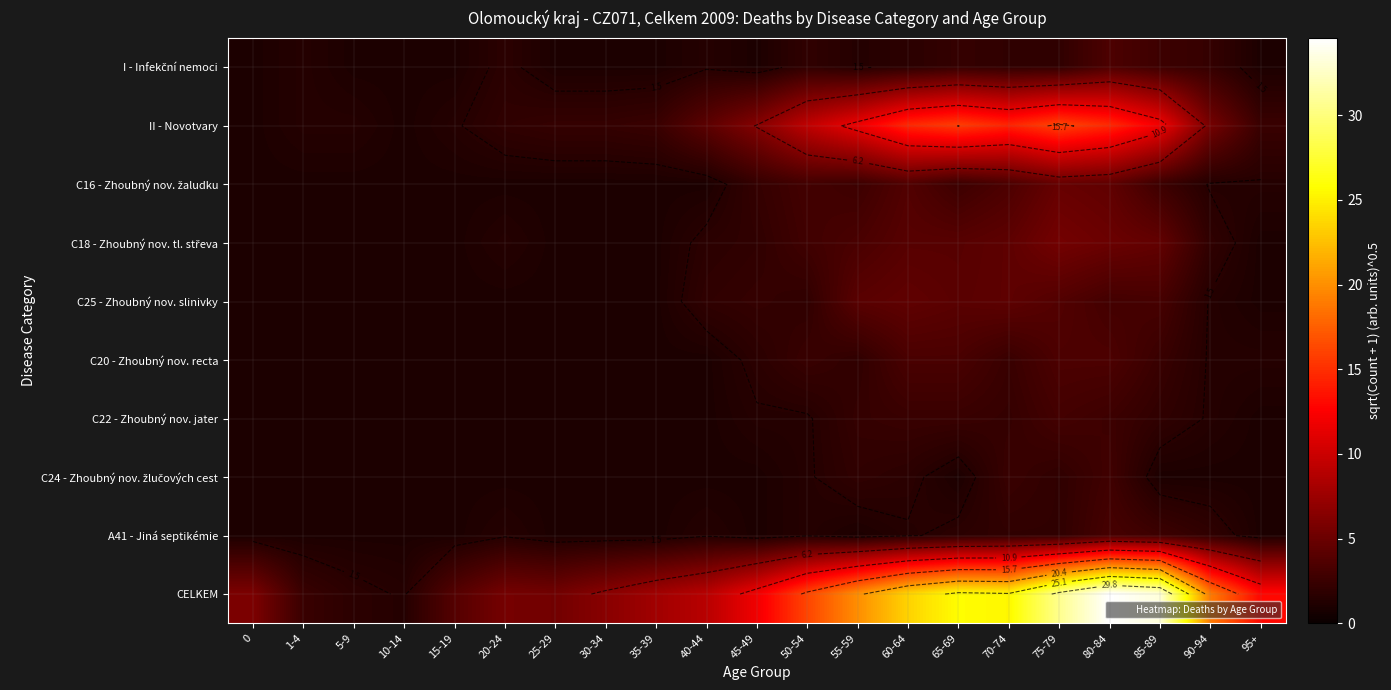

What is the total value across all series at 35-39?

18.3